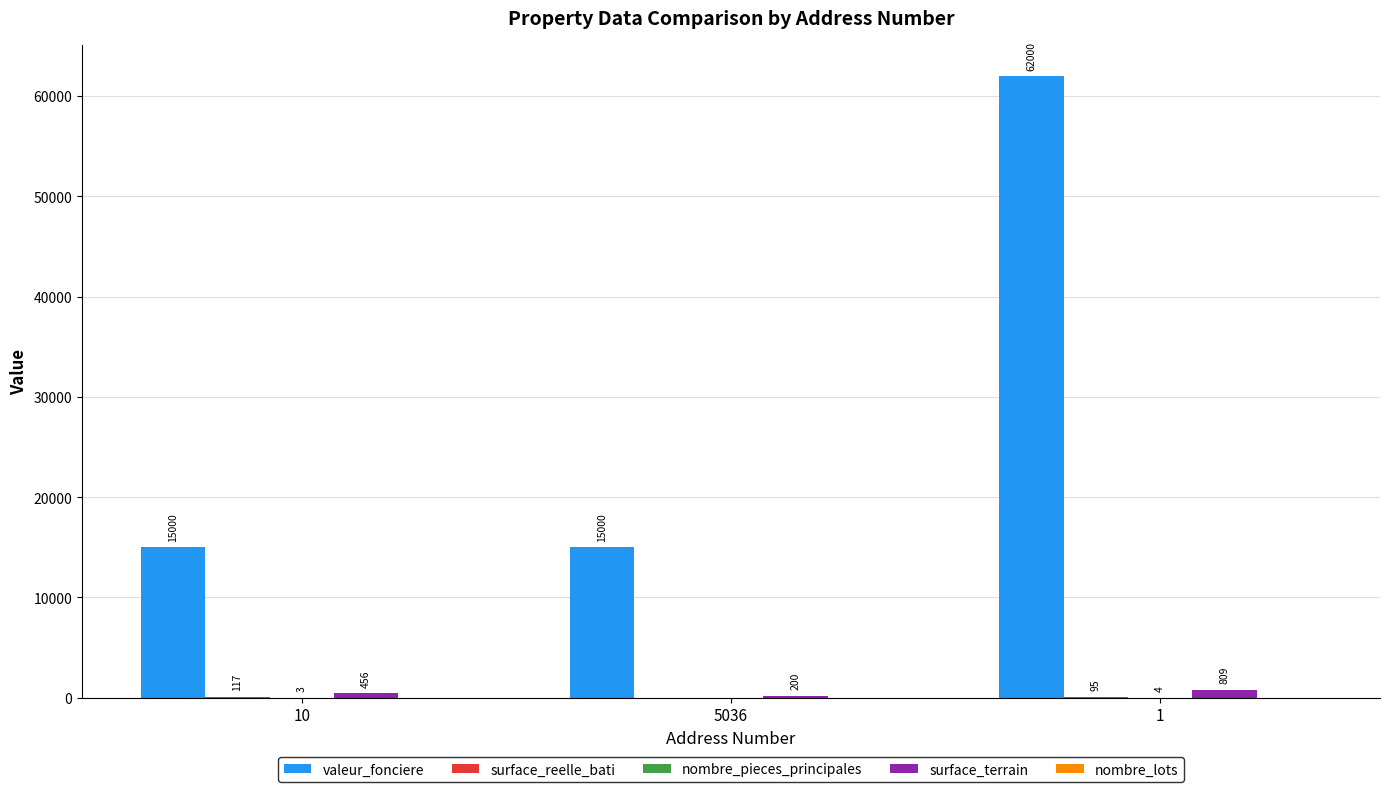

How many groups of bars are there?

3